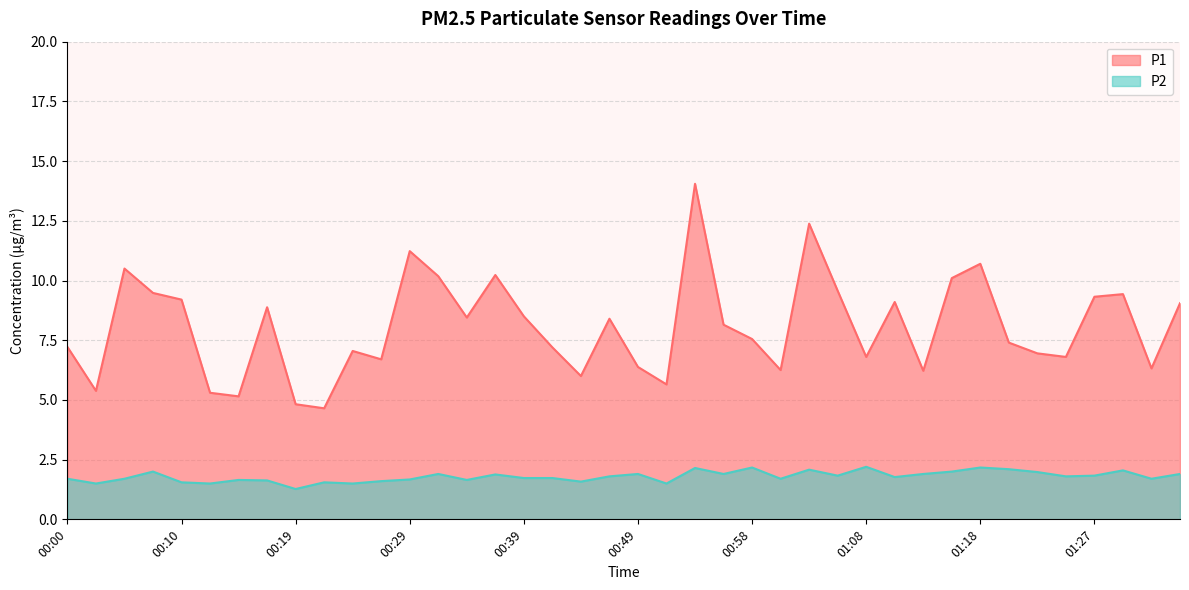

True or false: P2 and P1 cross at least once.

False